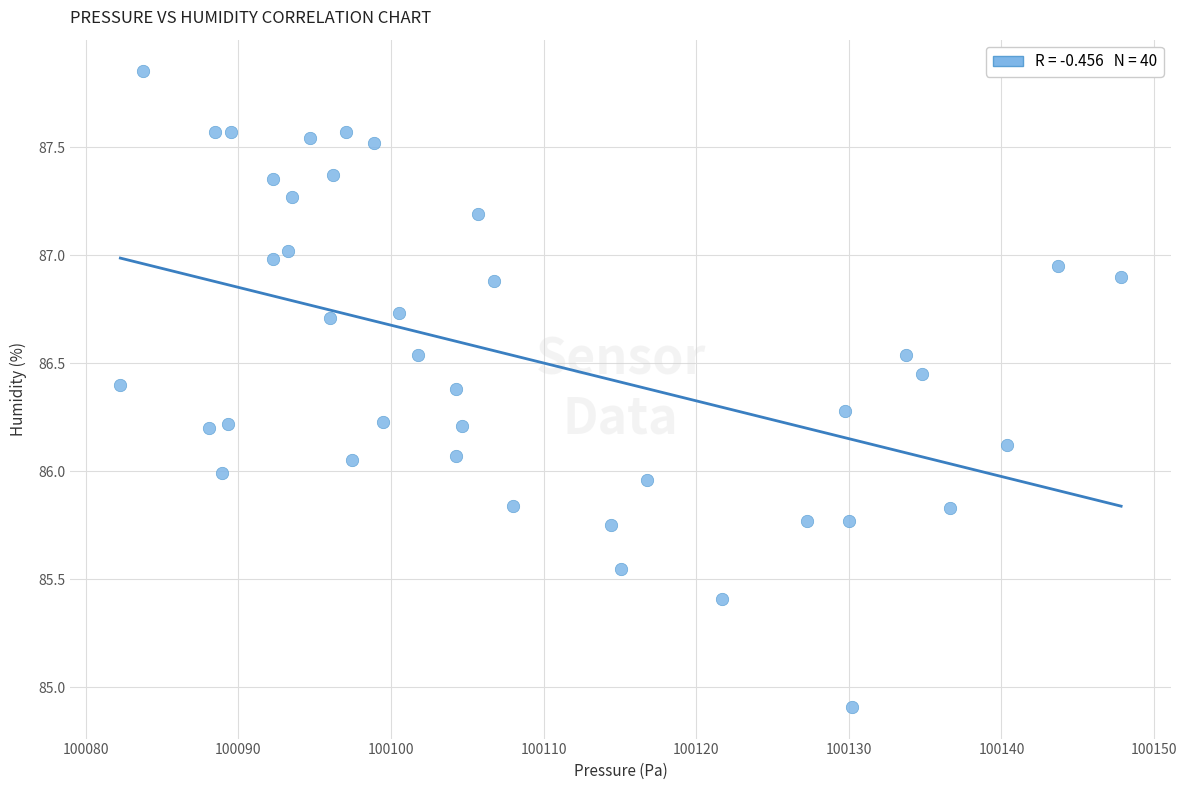

What is the range of Y values (max minus min)?

2.9